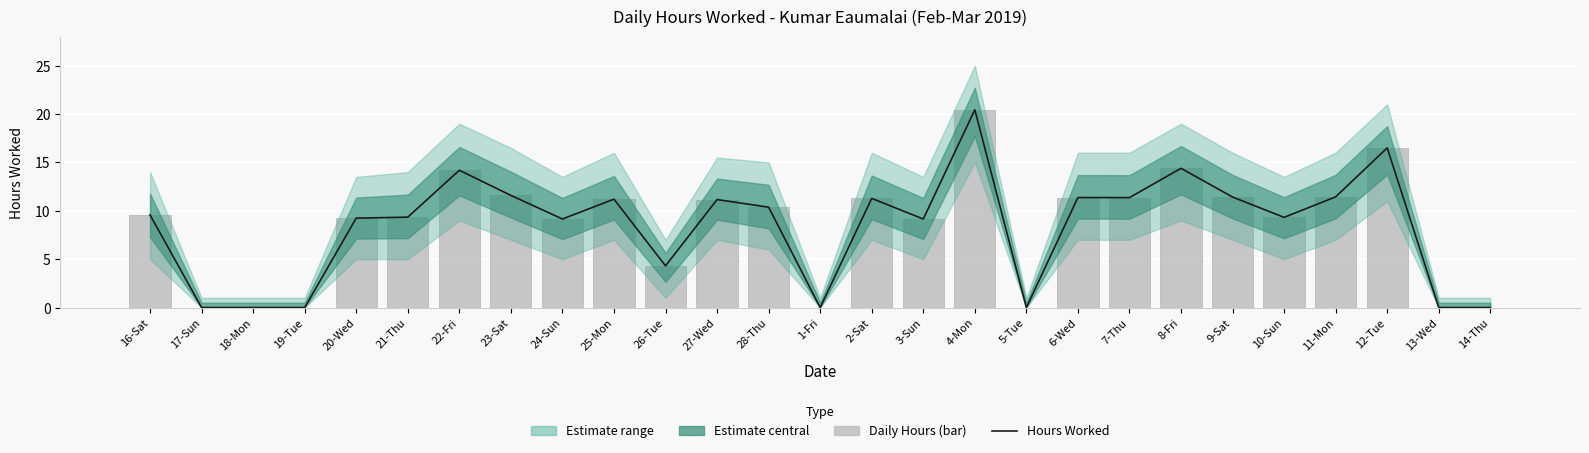

At which label is Daily Hours (raw) closest to 10?

28-Thu